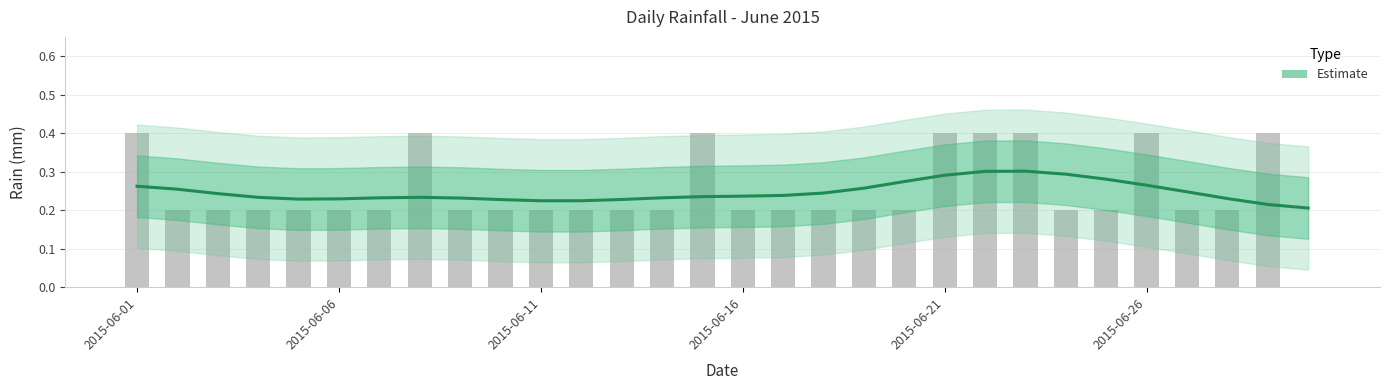

What is the total value across all series at 9?

0.4